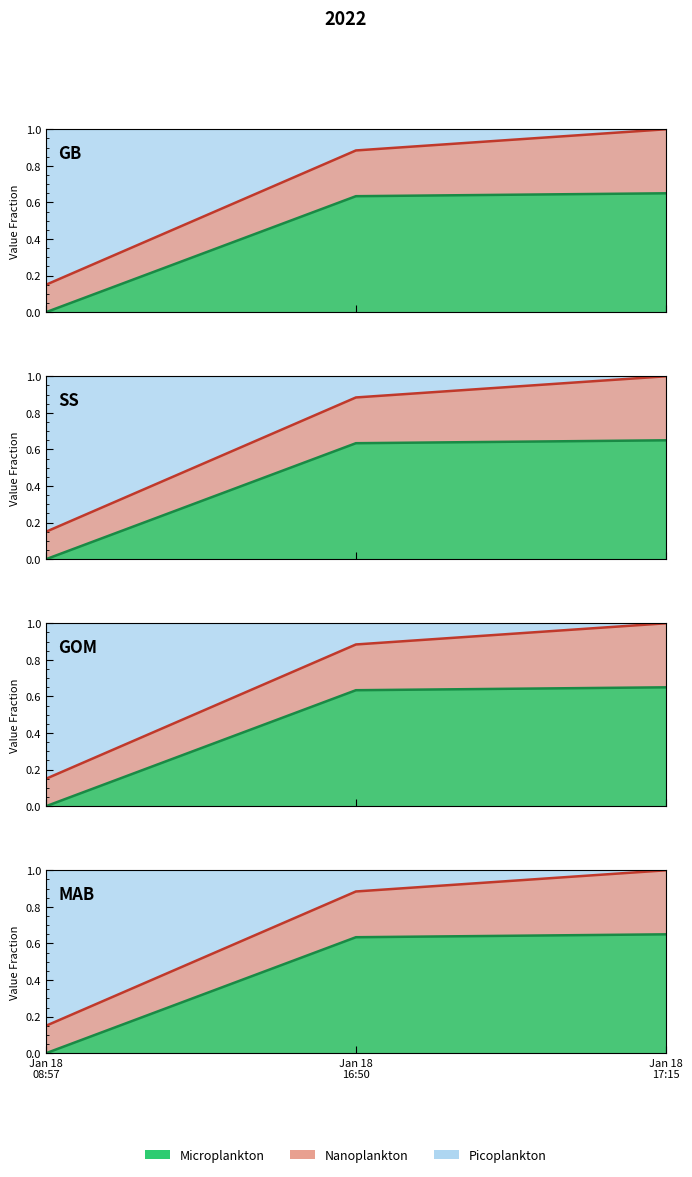

What is the value of the Microplankton line point at the 2nd from the left?

0.6